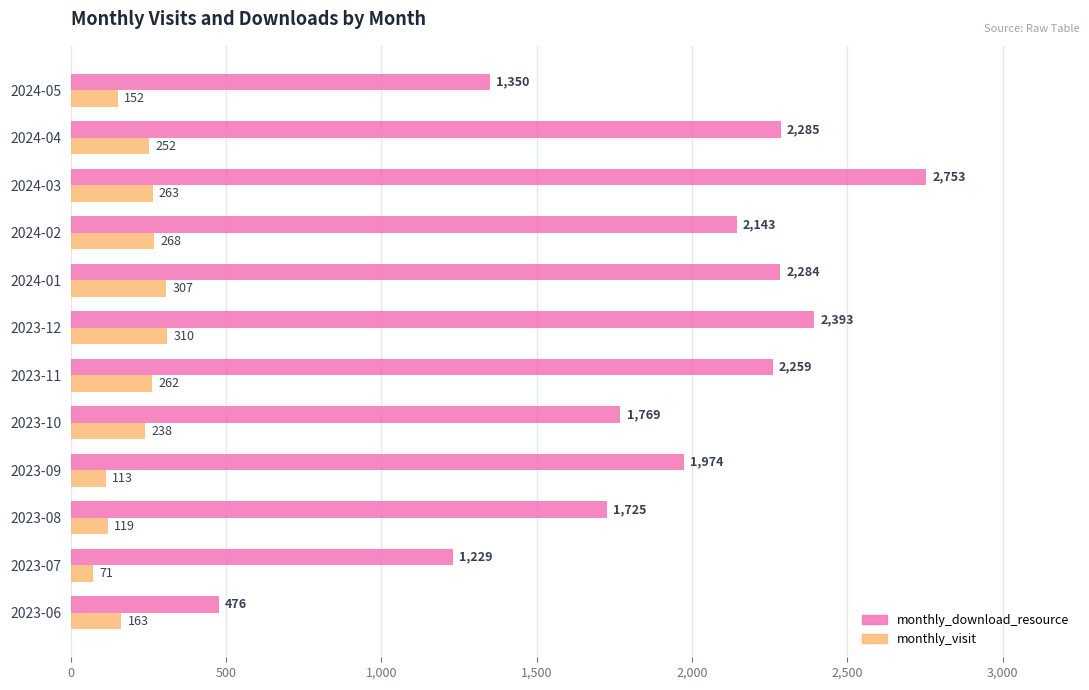

List the series in order of their peak value, lowest first.

monthly_visit, monthly_download_resource